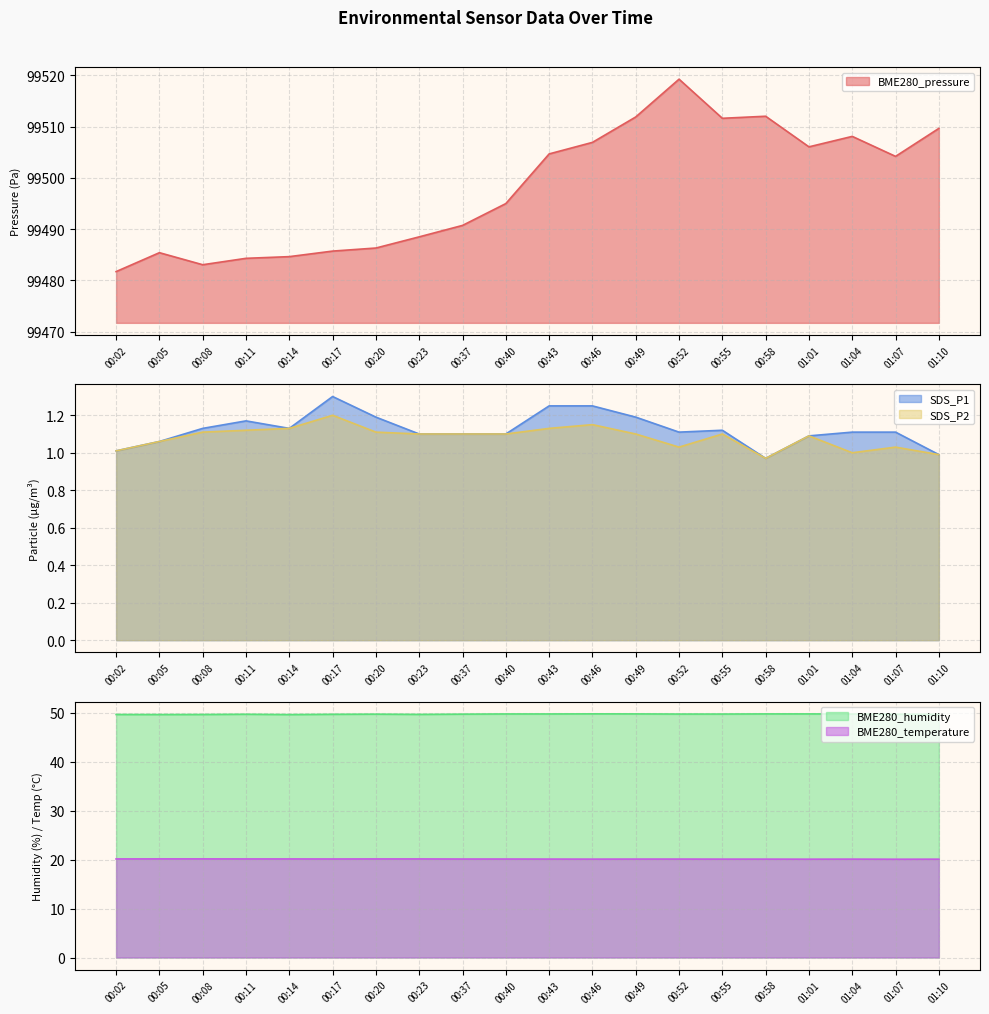

Between 00:58 and 01:07, which series saw the biggest shift?

BME280_pressure